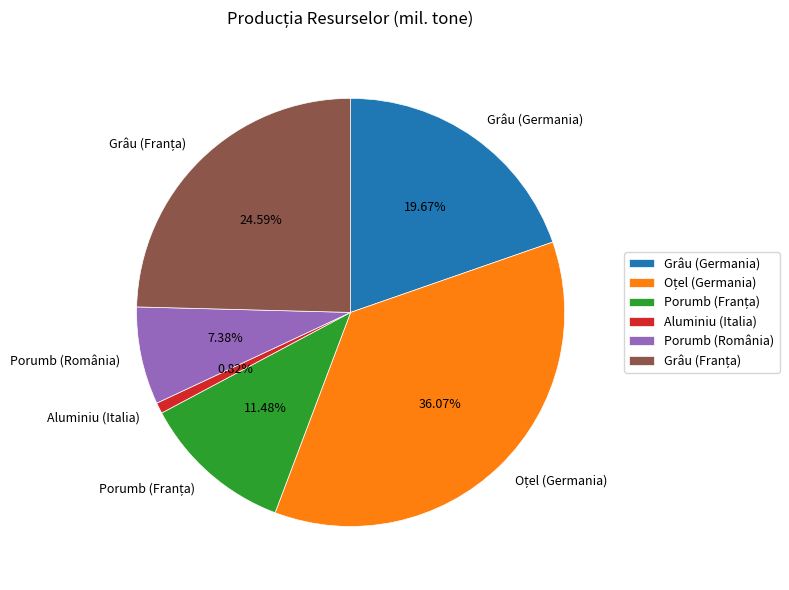

Which slice is the smallest?

Aluminiu (Italia)